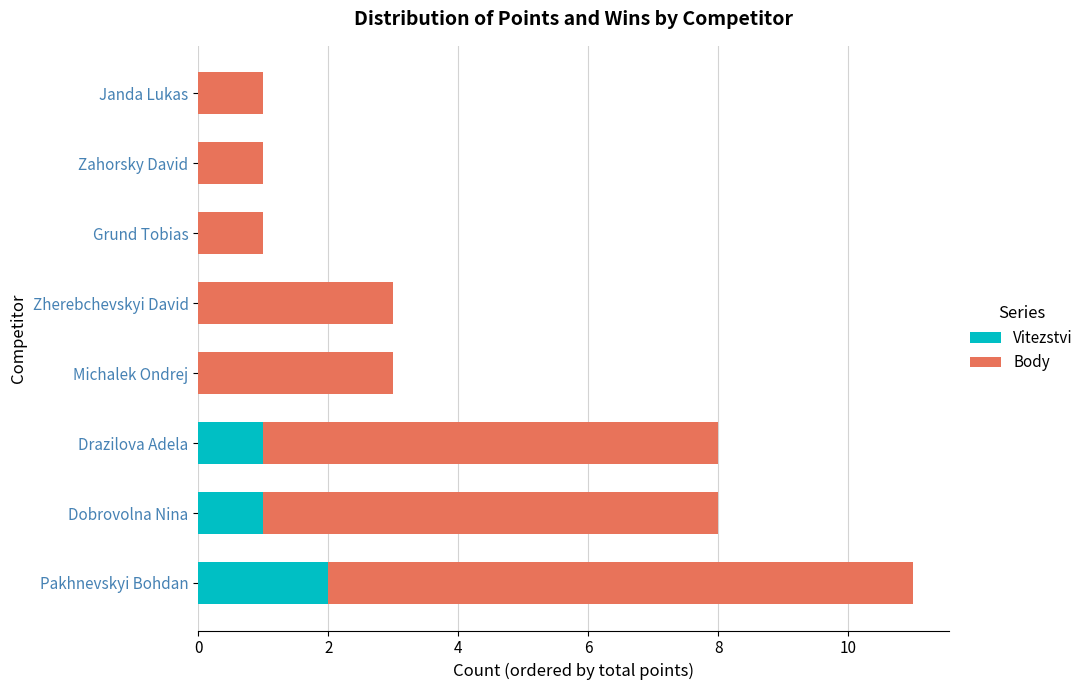

Which category has the highest value in the Vitezstvi series?

Pakhnevskyi Bohdan